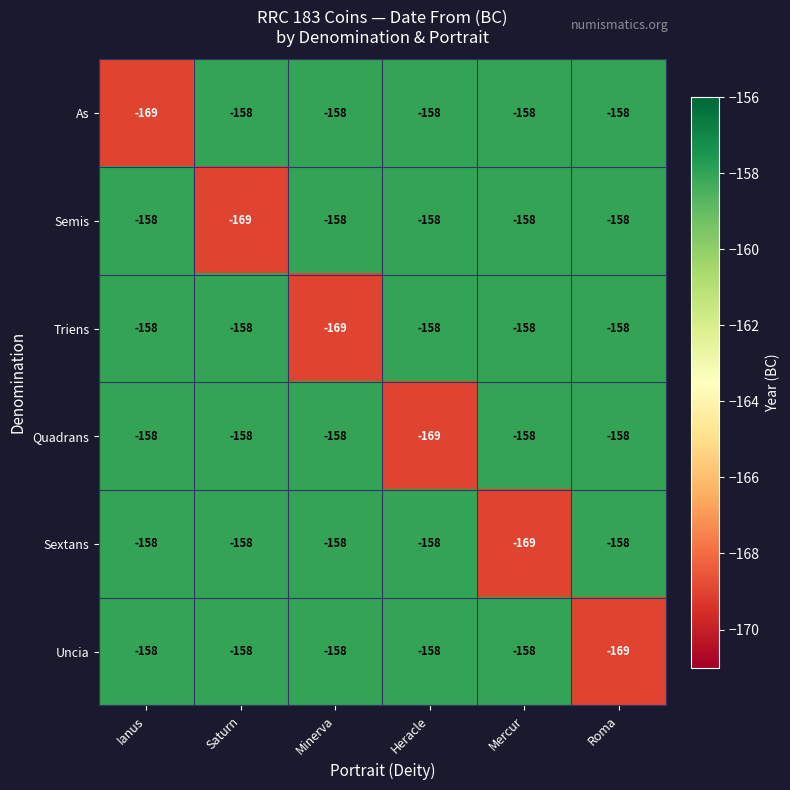

Is it true that Triens equals -229 at Minerva?

False